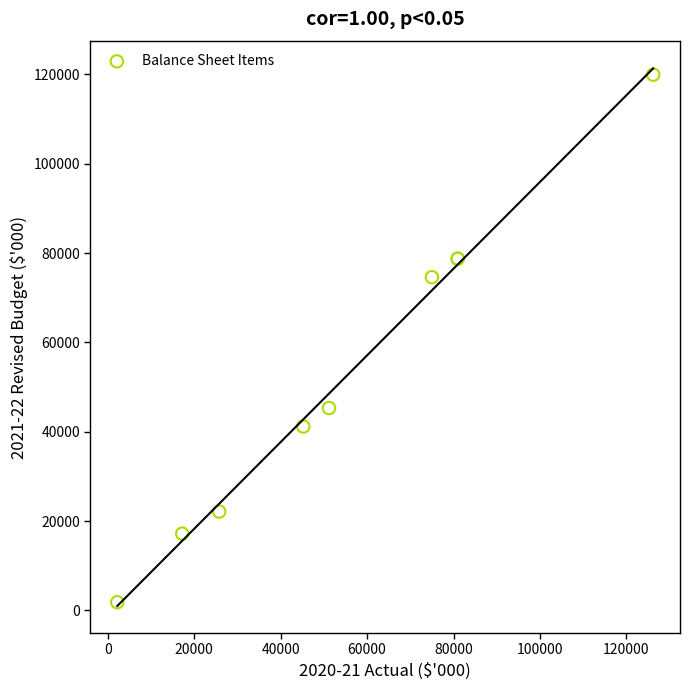

What Y value in the scatter plot is closest to 60870?

74595.8